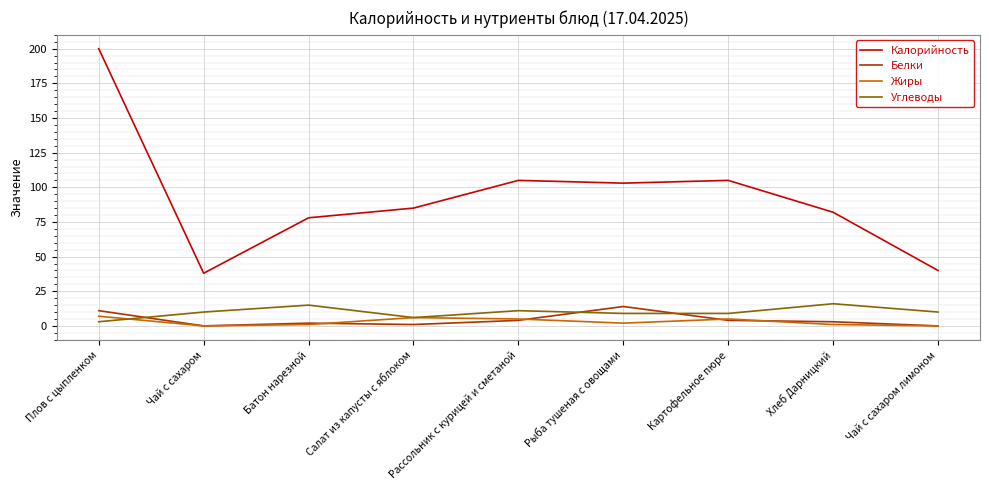

What is the difference between the maximum and minimum values in the Жиры series?

7